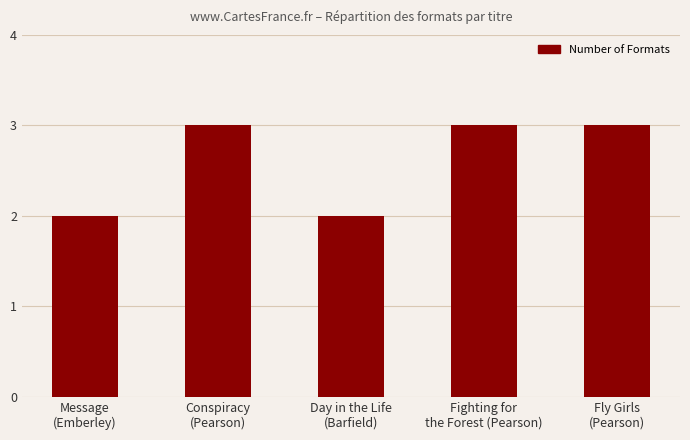

What is the greatest value displayed?

3